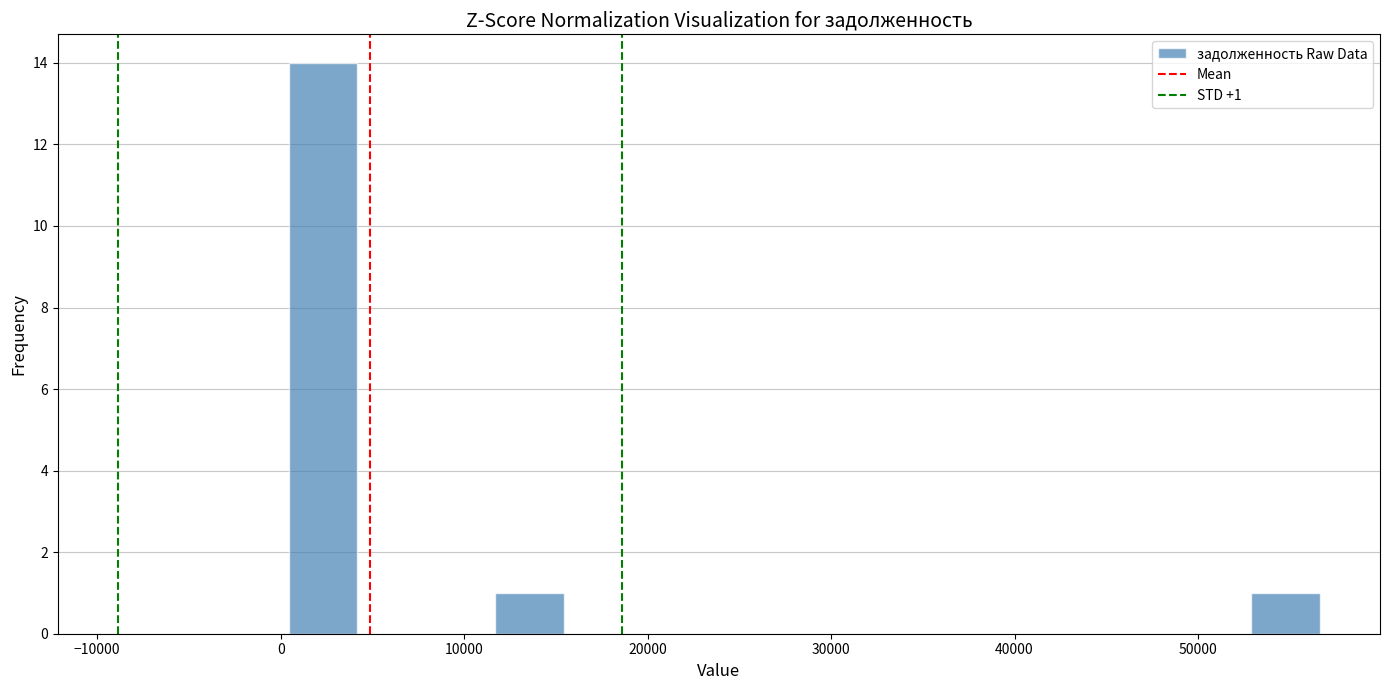

Around what value on the x-axis is the tallest bar? Give the approximate position of its centre, as read against the axis.

2000